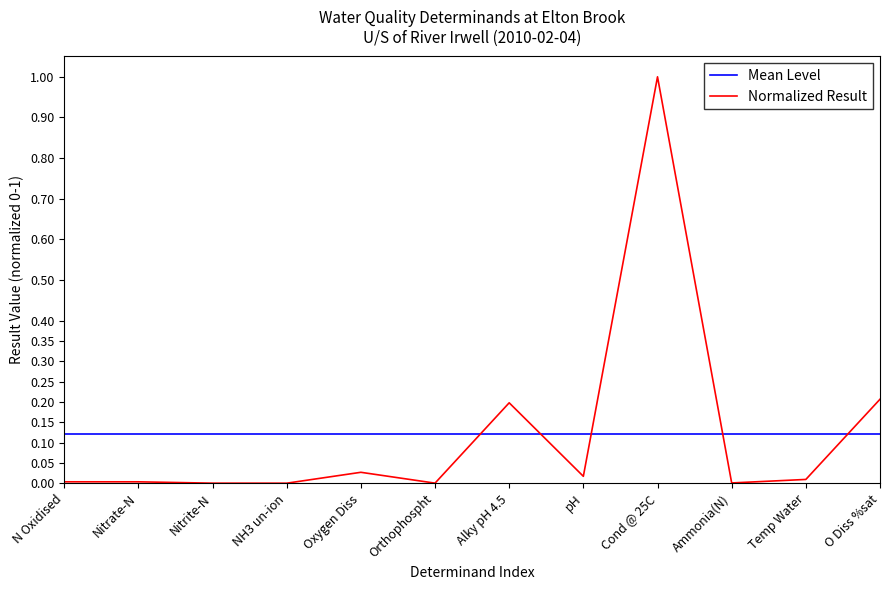

Is the value of Mean Level at Alky pH 4.5 greater than the value of Normalized Result at Nitrate-N?

Yes